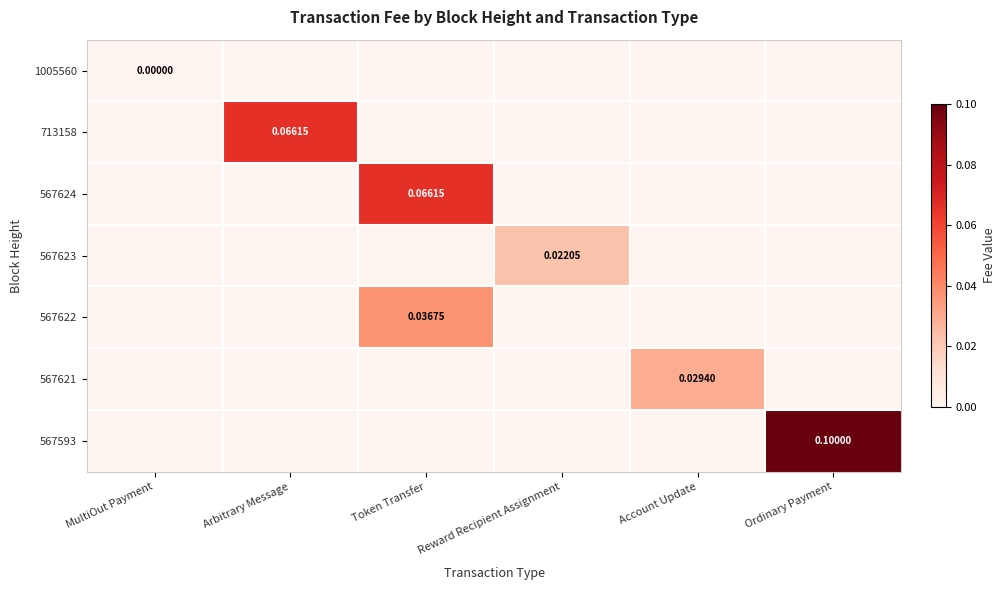

The 713158 series shows -0.0 at Reward Recipient Assignment. True or false?

False